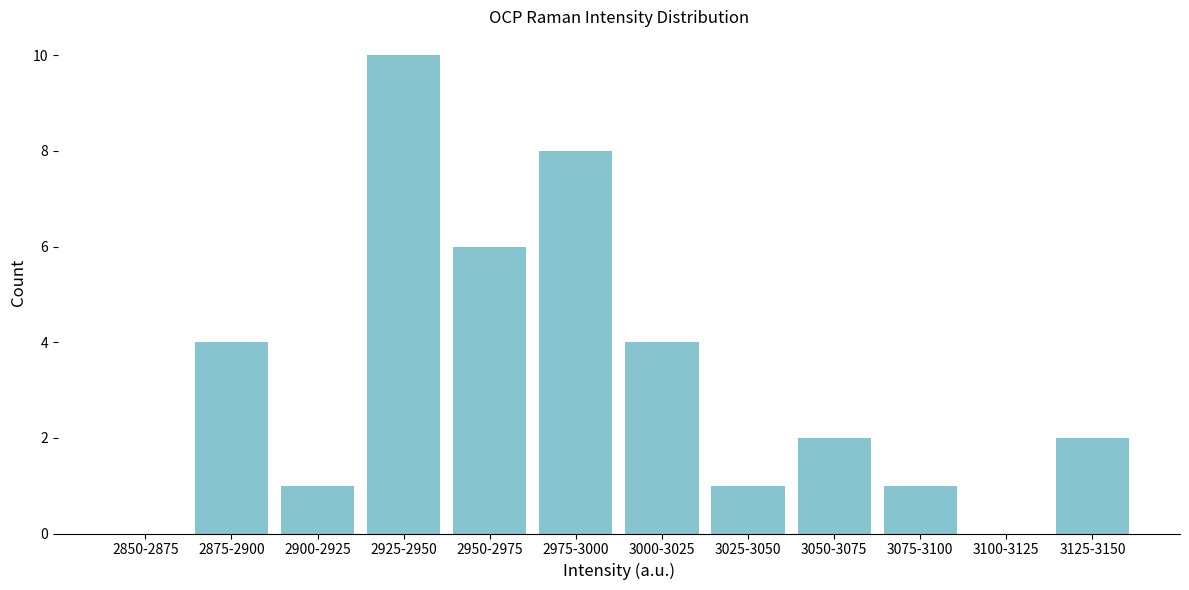

Reading right to left, what are all the values shown in this chart?

3125-3150=2	3100-3125=0	3075-3100=1	3050-3075=2	3025-3050=1	3000-3025=4	2975-3000=8	2950-2975=6	2925-2950=10	2900-2925=1	2875-2900=4	2850-2875=0